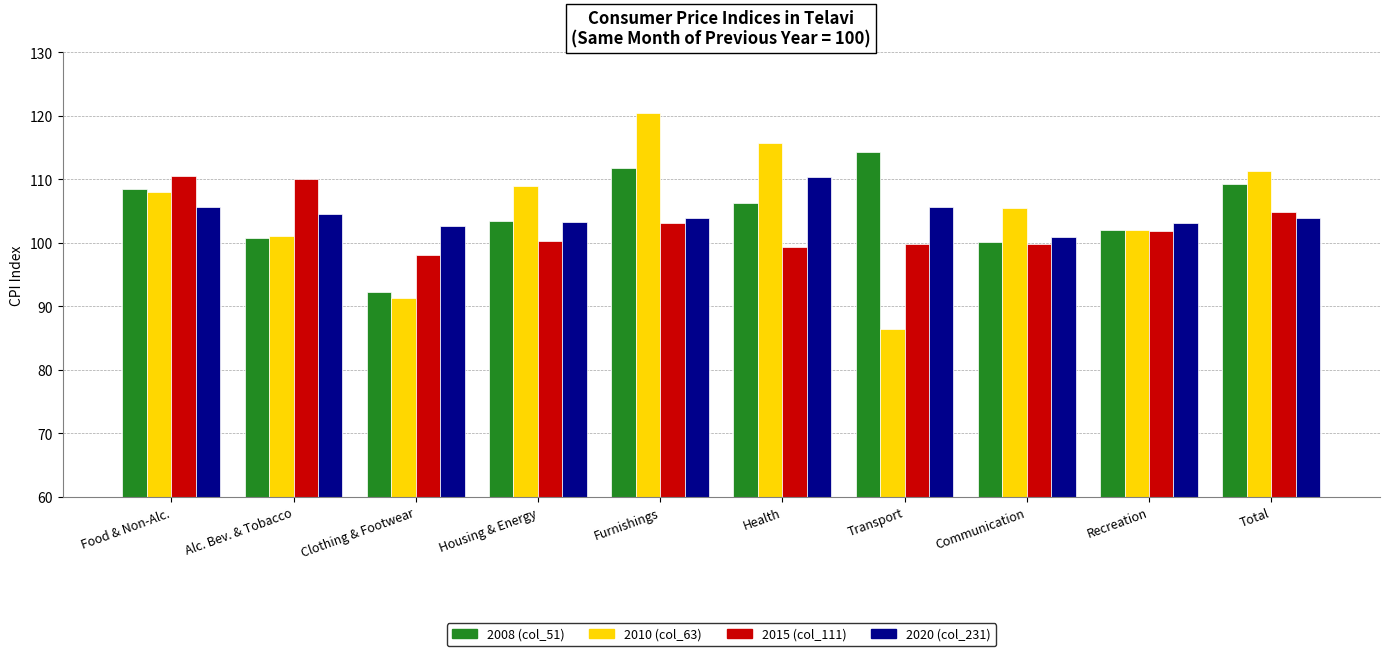

What is the maximum value for 2008 (col_51)?

114.3